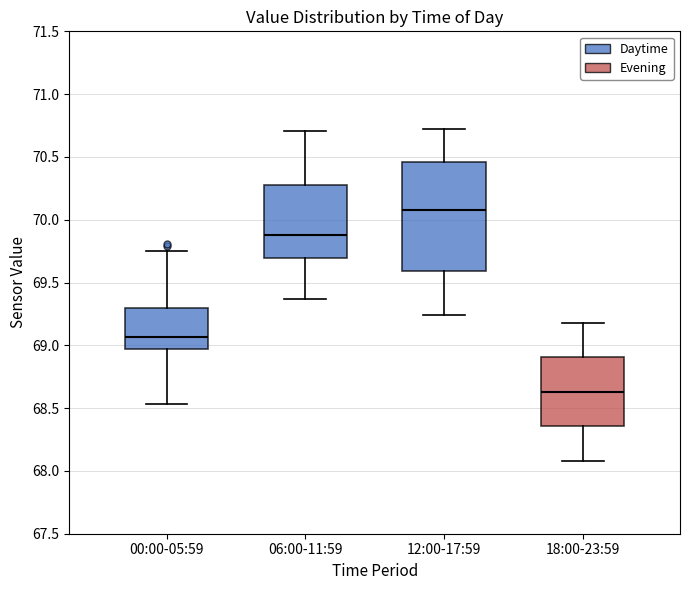

Where does the upper whisker of the box for 06:00-11:59 end on the y-axis? The values are not printed on the chart, so give them approximately, as read against the axis.

70.70